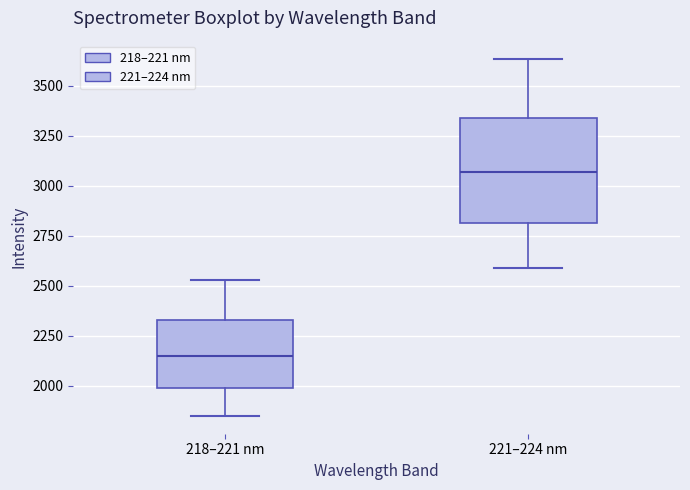

Reading left to right, read every box against the y-axis: the position of its median line, the range the box covers, and the ends of its whiskers. The values are not printed on the chart, so give them approximately, as read against the axis.

218–221 nm: median 2150, box 2000 to 2350, whiskers 1850 to 2550
221–224 nm: median 3050, box 2800 to 3350, whiskers 2600 to 3650